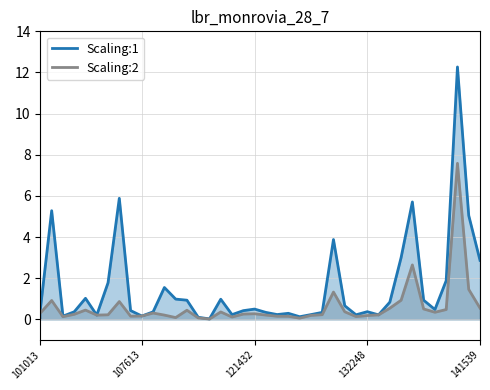

How many interior local valleys does the Scaling:1 series have?

10